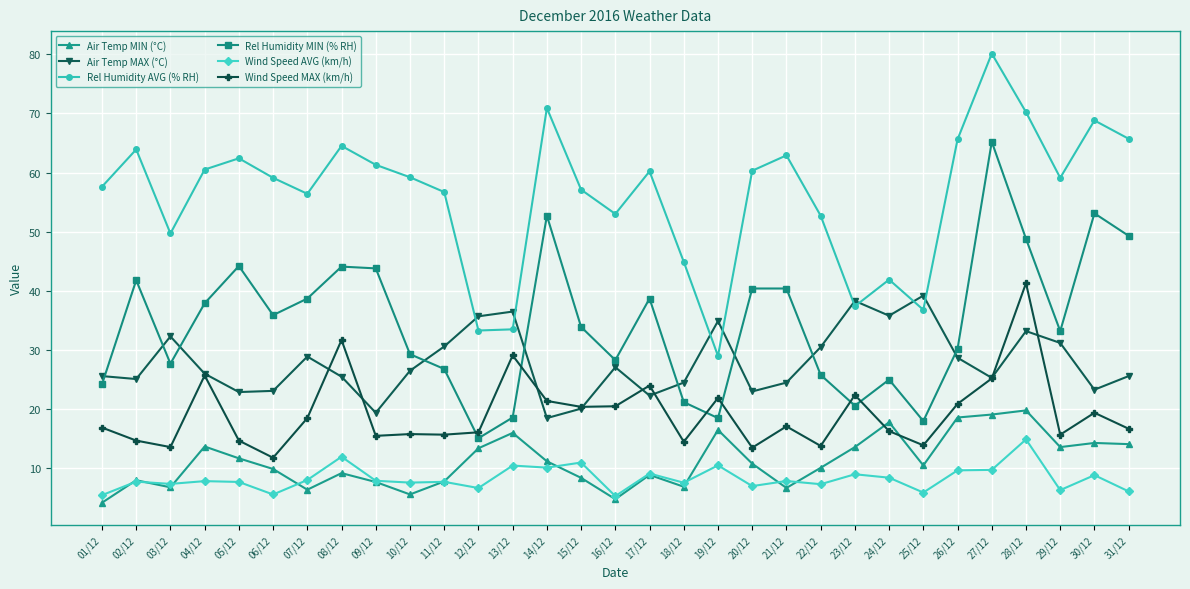

True or false: Air Temp MAX (°C) has more than 1 points higher than both neighbors.

True